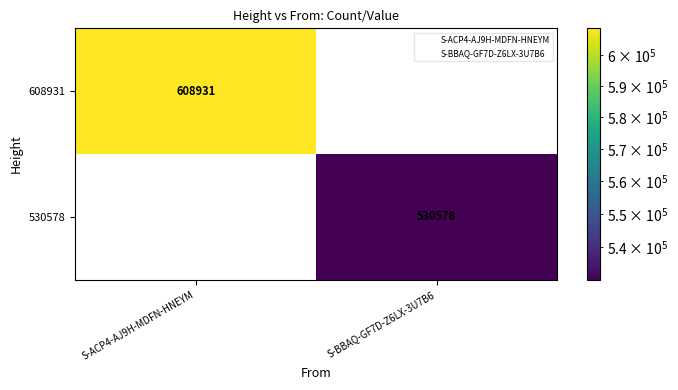

Is it true that 608931 equals 608931 at S-ACP4-AJ9H-MDFN-HNEYM?

True